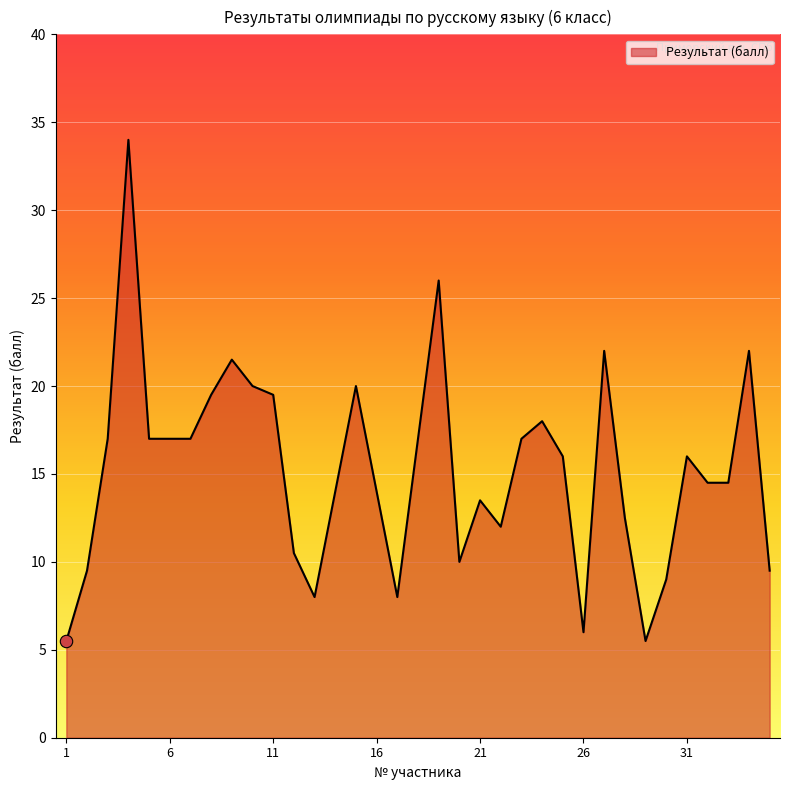

What is the smallest value displayed?

5.5